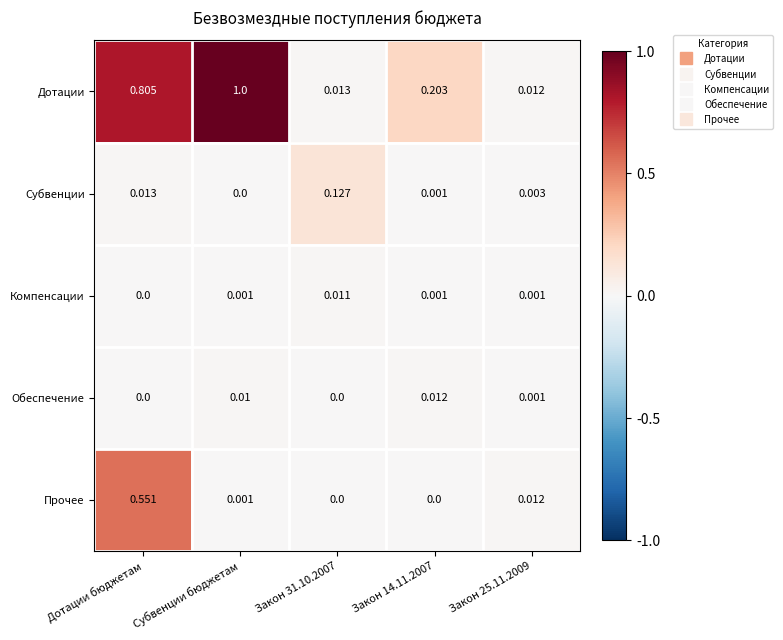

Between Закон 14.11.2007 and Закон 25.11.2009, which series saw the biggest shift?

Дотации